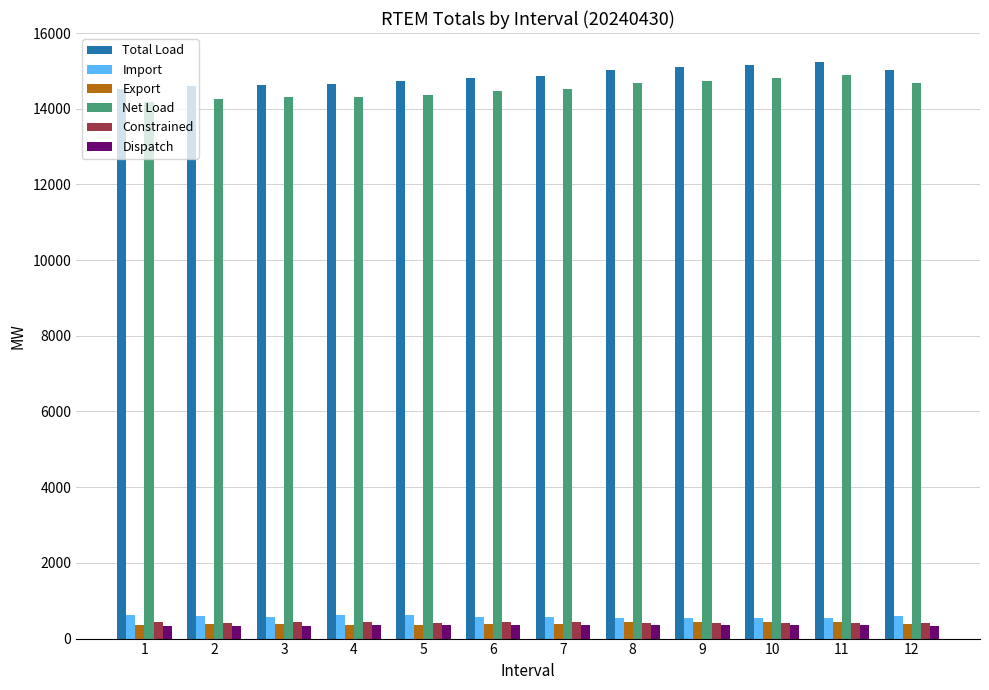

What is the value of the Net Load bar at the 11th from the left?

14880.8